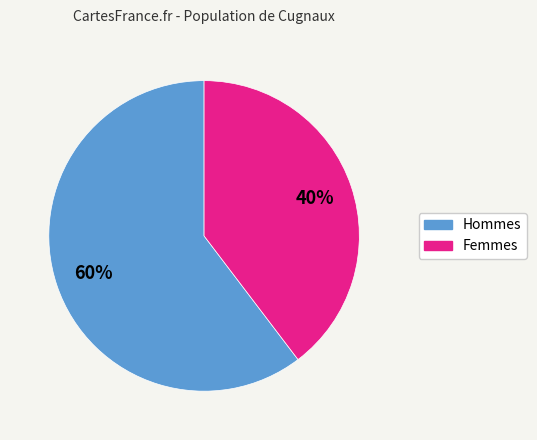

How many segments does this pie chart have?

2